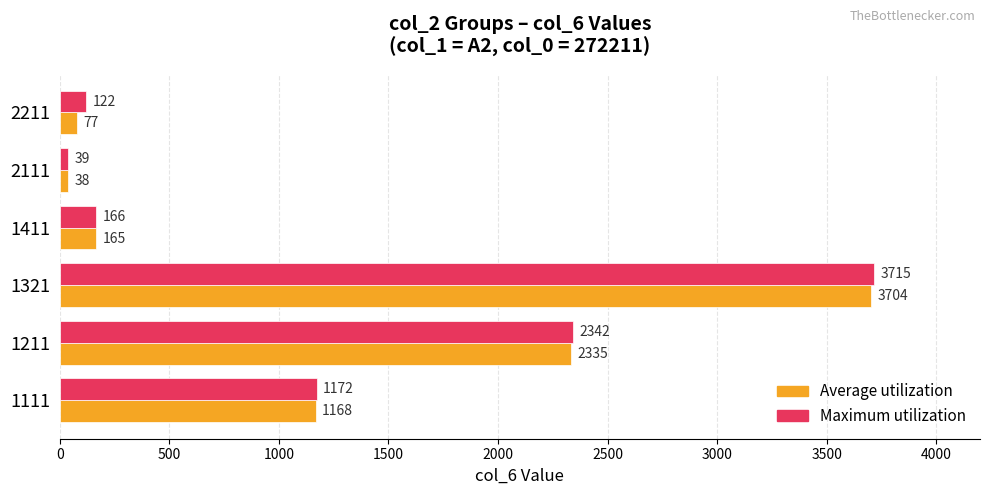

Between 2111 and 2211, which series saw the biggest shift?

Maximum utilization